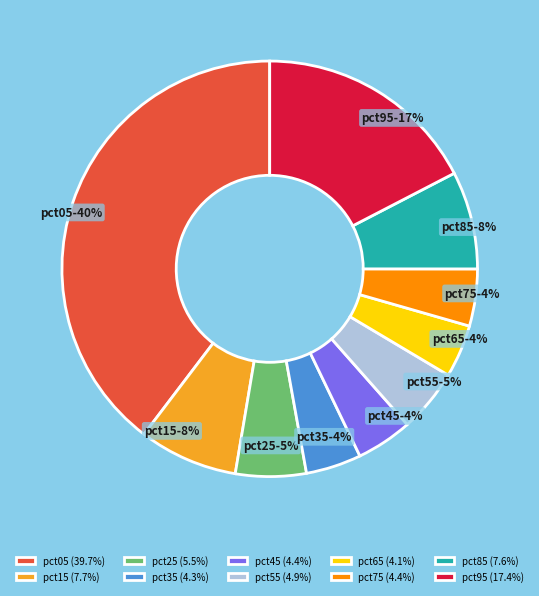

To the nearest percent, what is the difference between the pct65 and pct05 slice percentages?

36%